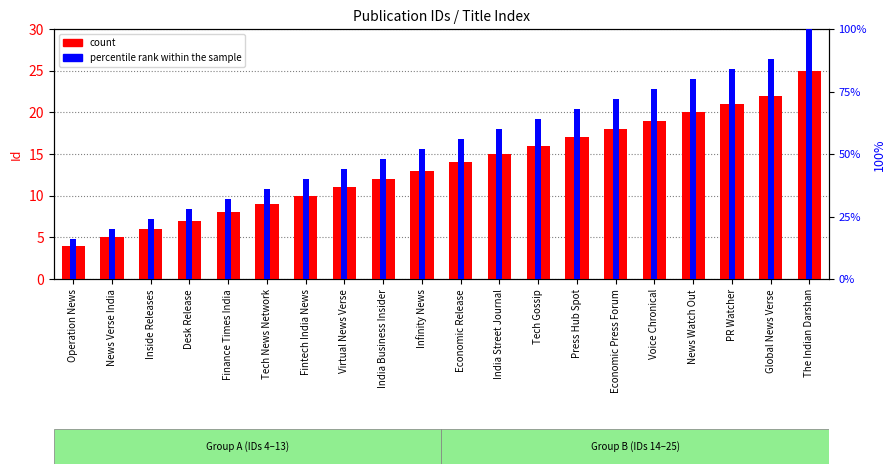

At which category is the sum across all series the highest?

The Indian Darshan